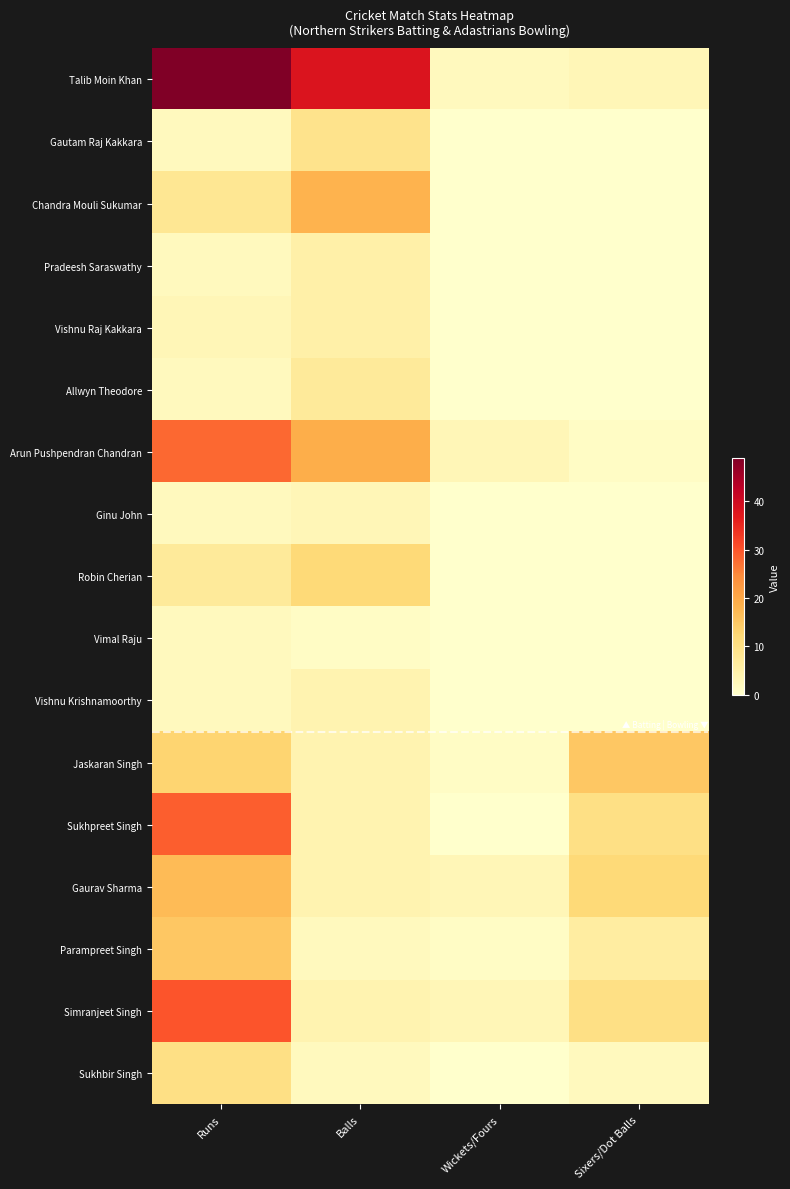

Which label corresponds to the largest value in the chart?

Runs